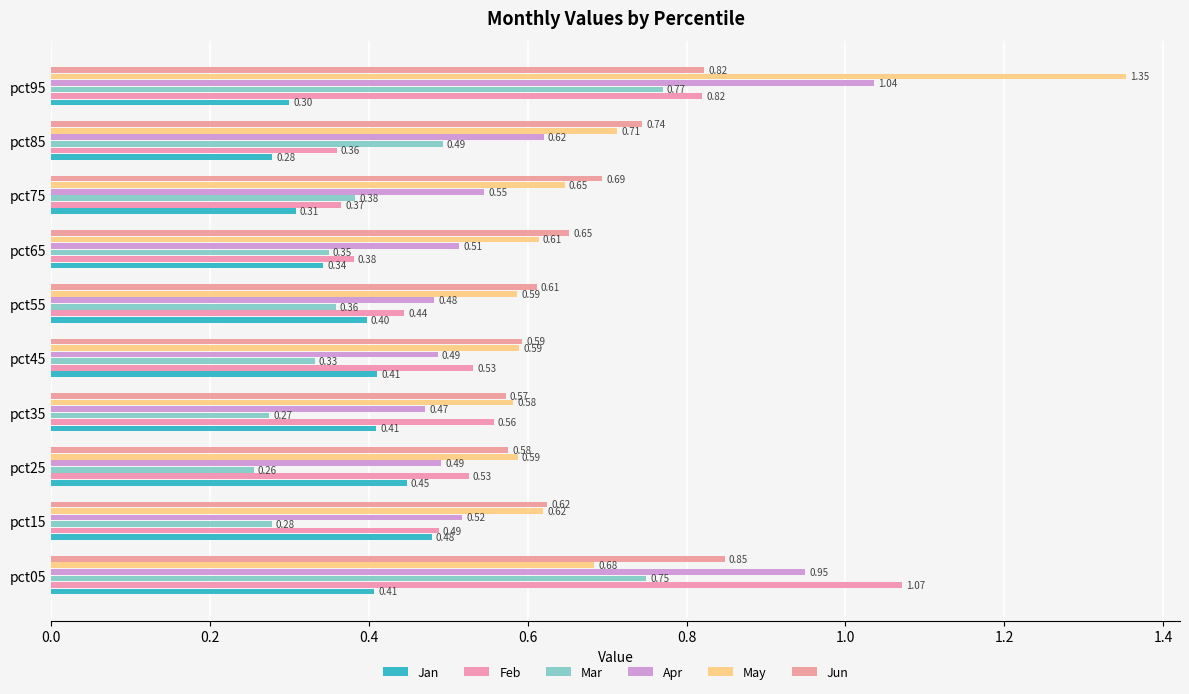

What is the minimum value for Apr?

0.5